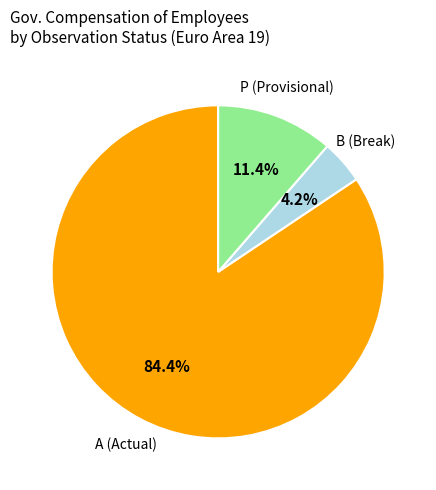

Is the sum of A (Actual) and P (Provisional) greater than half?

Yes